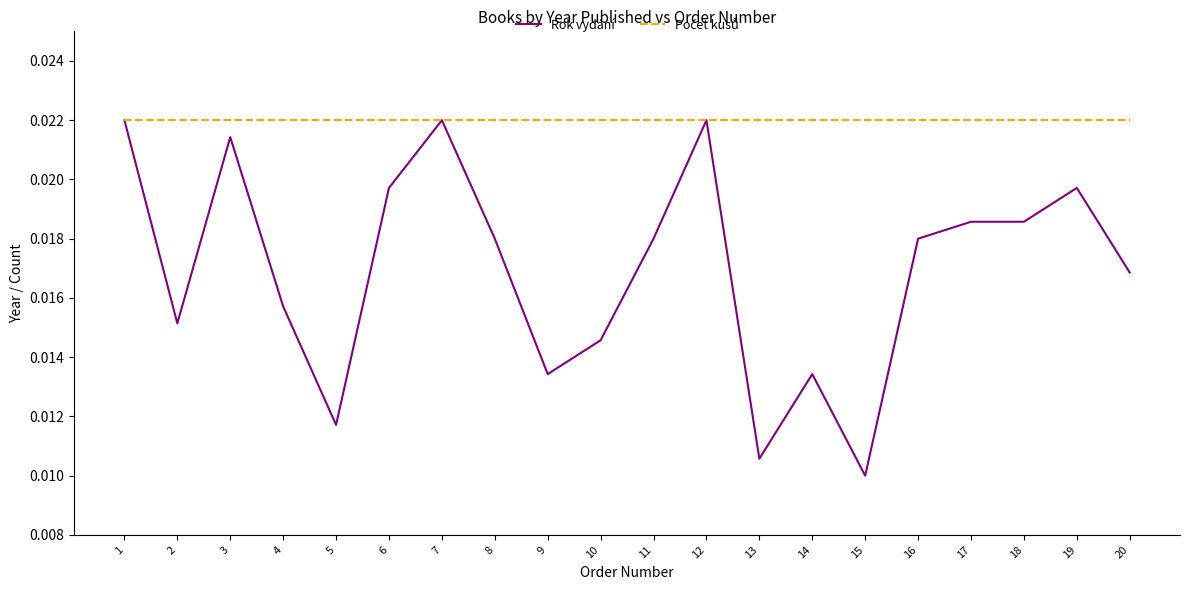

Count the Rok vydání values in the range 0 to 1.

20